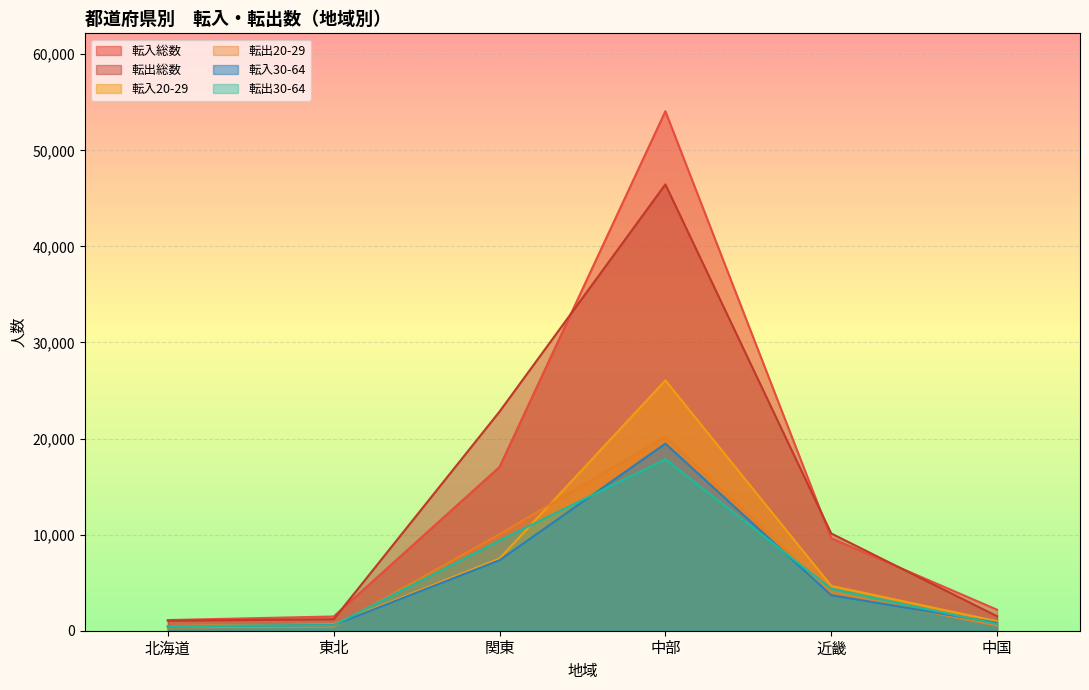

Count the number of categories in the chart.

6